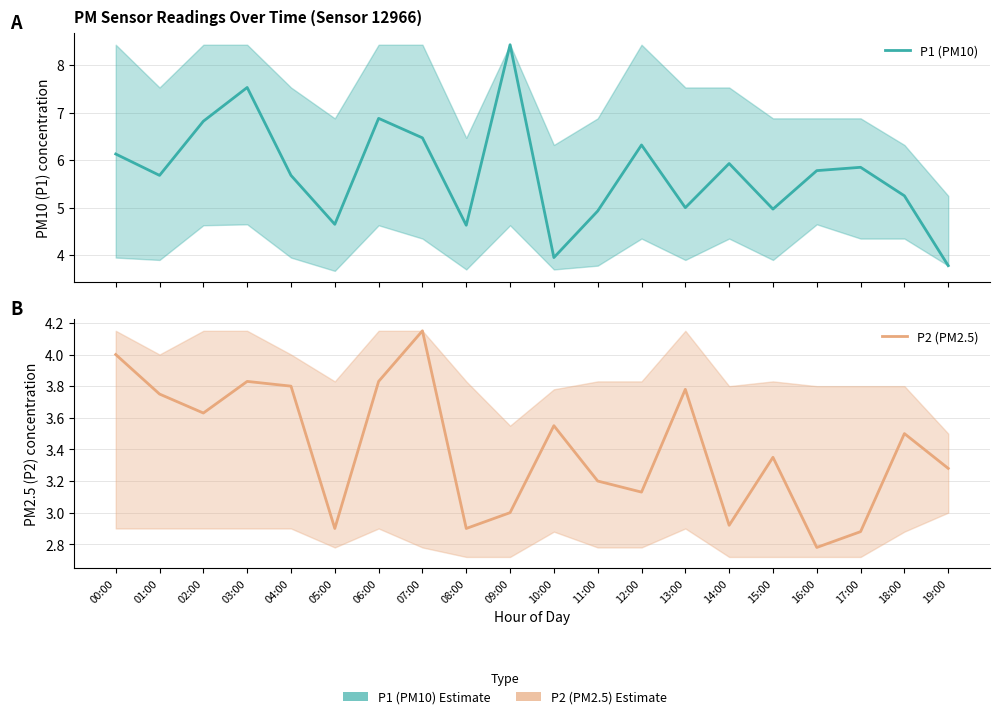

Which has a higher value, 11:00 or 15:00?

15:00